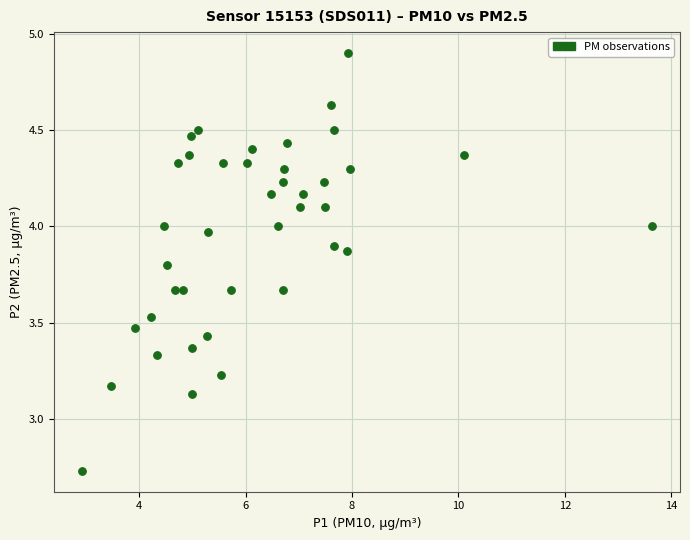

What is the range of X values (max minus min)?

10.7